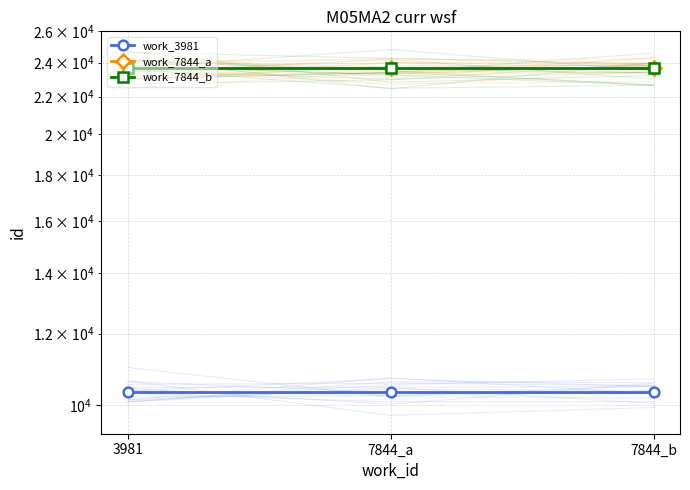

The work_3981 series shows 10343 at 7844_a. True or false?

True